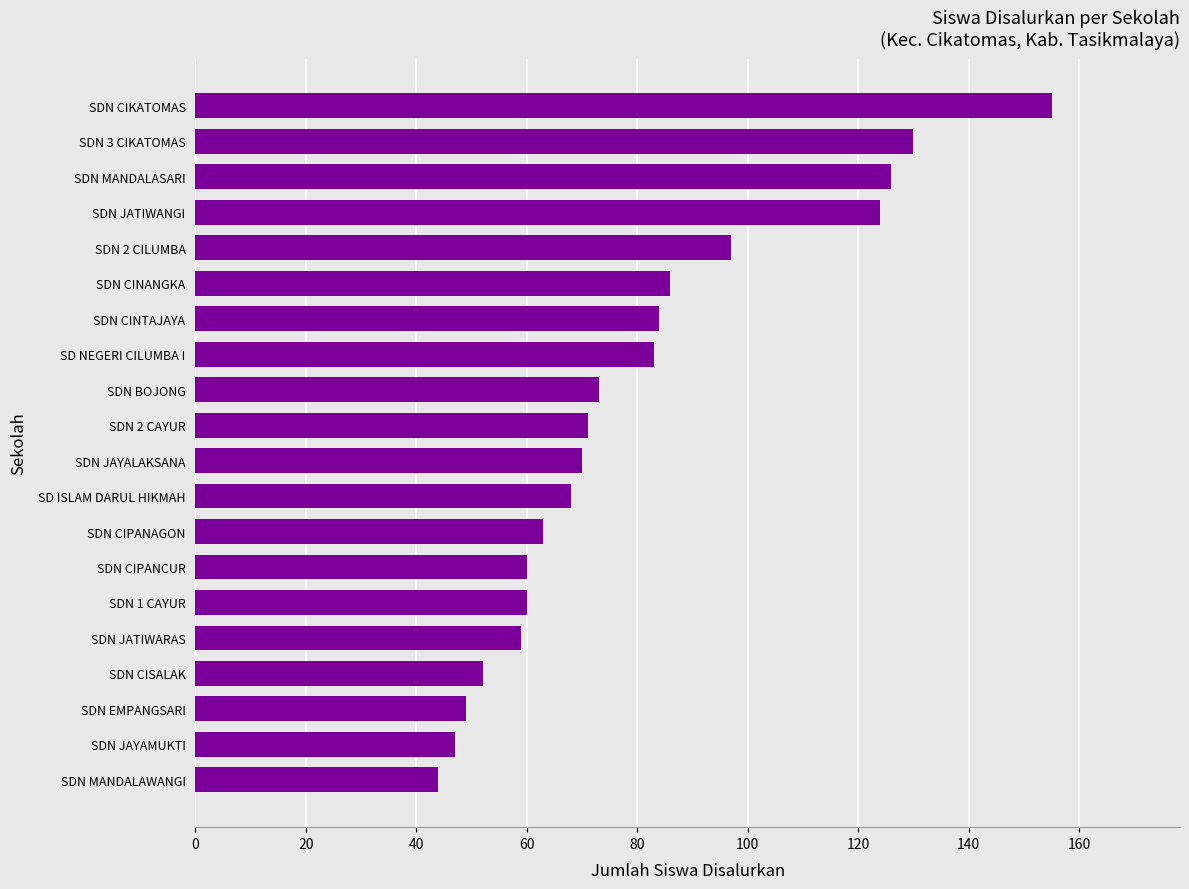

Does the chart contain any negative values?

No